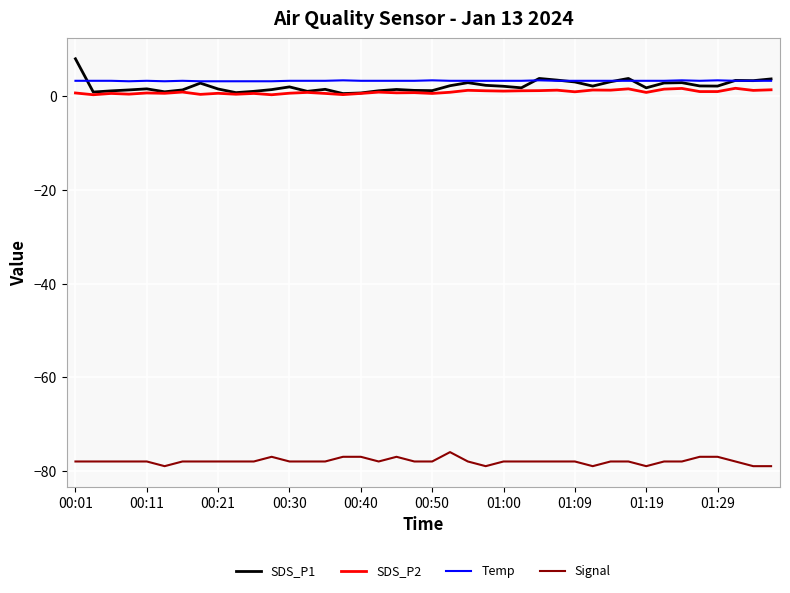

Which series has the widest spread of values?

SDS_P1